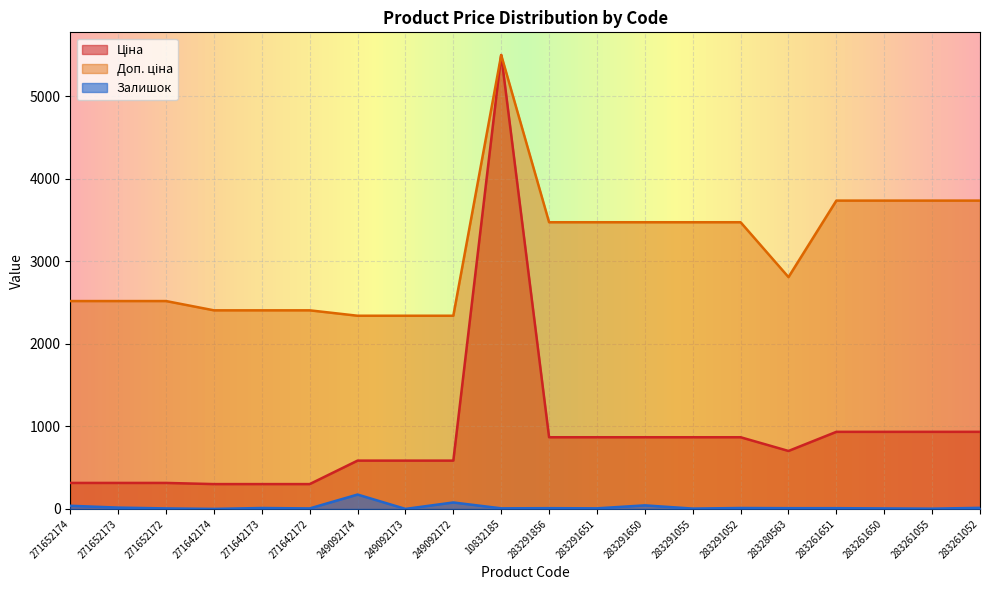

What is the sum of the Ціна values at 283291650 and 283261650?

1801.6